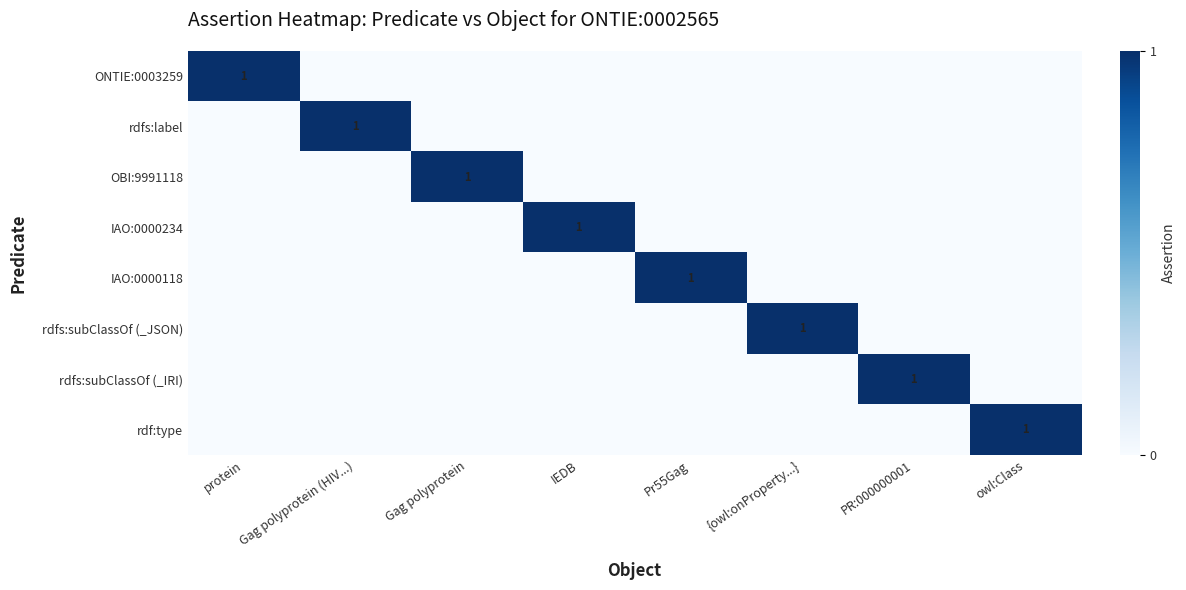

List the series in order of their peak value, highest first.

ONTIE:0003259, rdfs:label, OBI:9991118, IAO:0000234, IAO:0000118, rdfs:subClassOf (_JSON), rdfs:subClassOf (_IRI), rdf:type